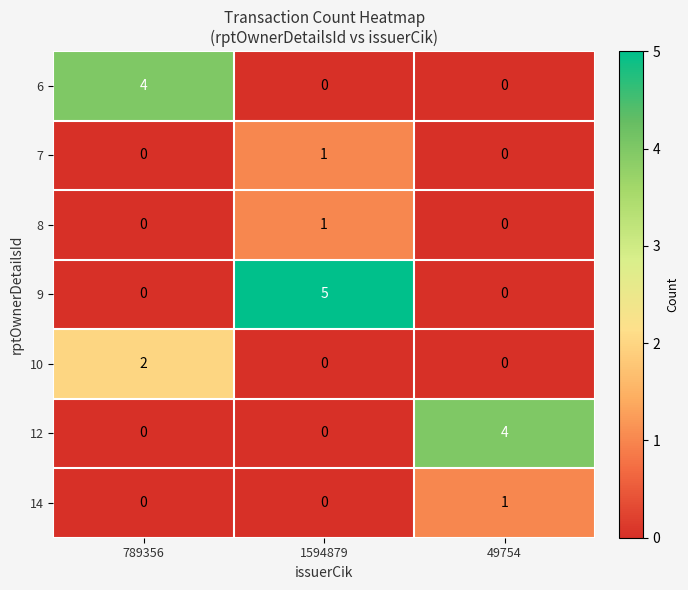

What is the difference between the maximum and second lowest values in the 6 series?

4